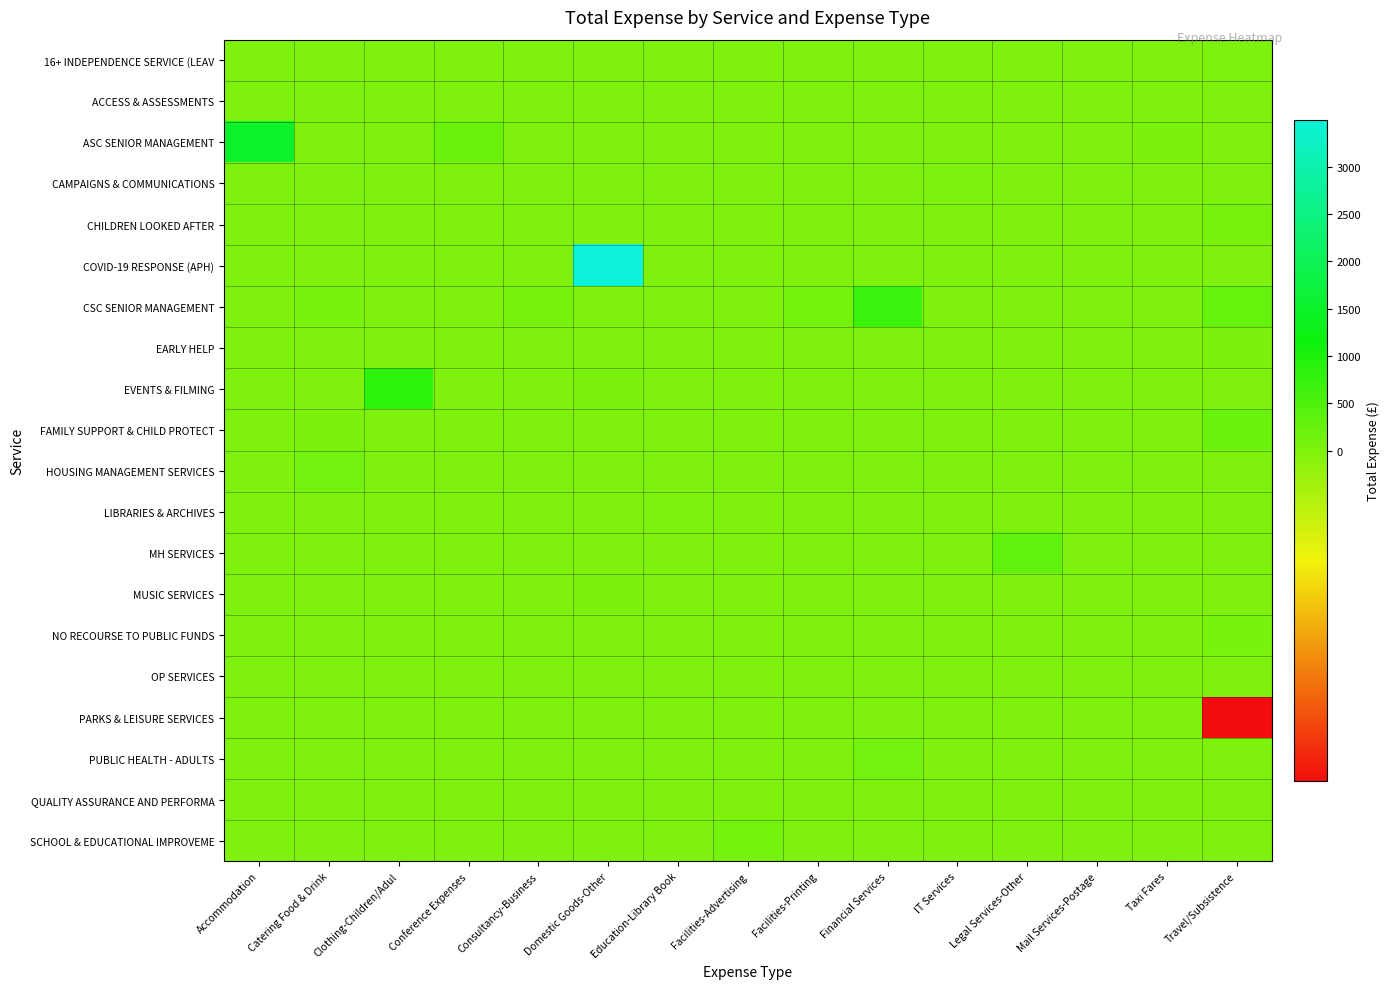

What is the maximum value shown in the chart?

3499.7